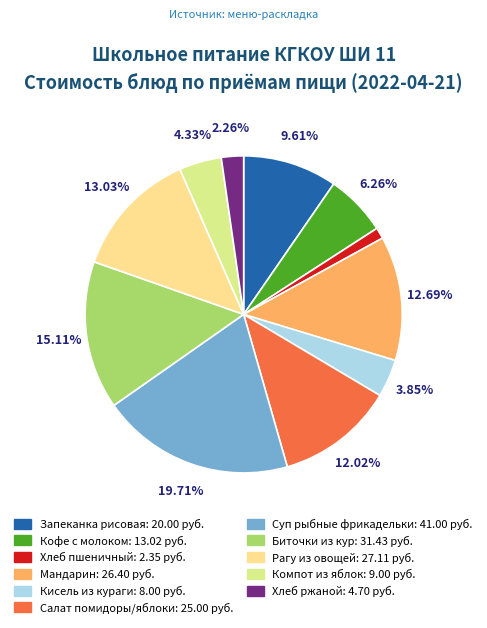

Is there any slice that represents more than half of the pie?

No